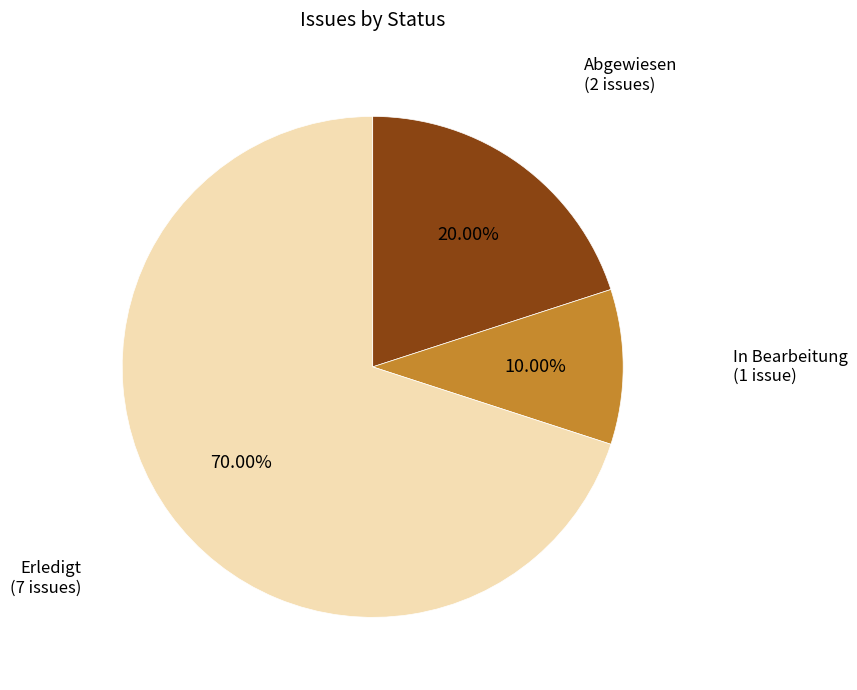

Is there a majority slice in this chart?

Yes